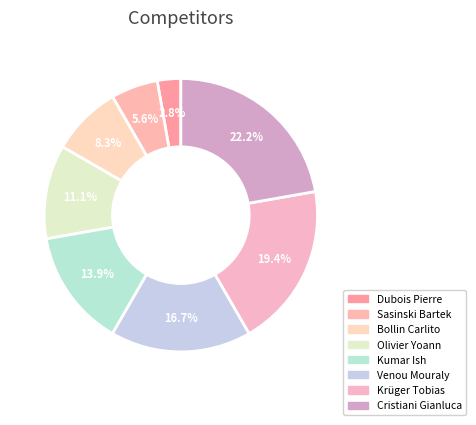

What percentage is the Cristiani Gianluca slice, to the nearest percent?

22%